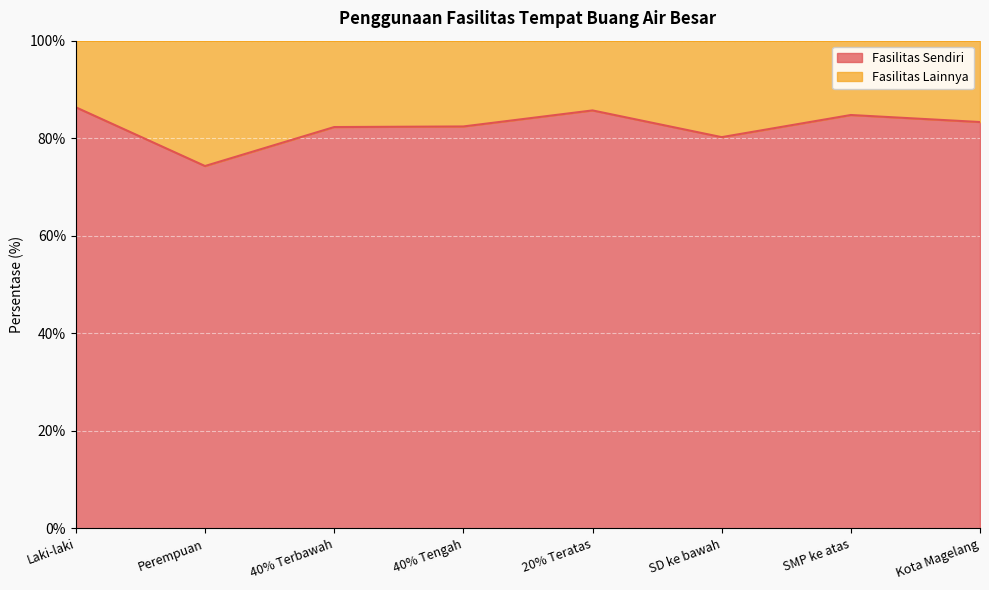

Reading left to right, list all the values displayed in this chart.

86.3	74.3	82.3	82.4	85.7	80.2	84.8	83.3